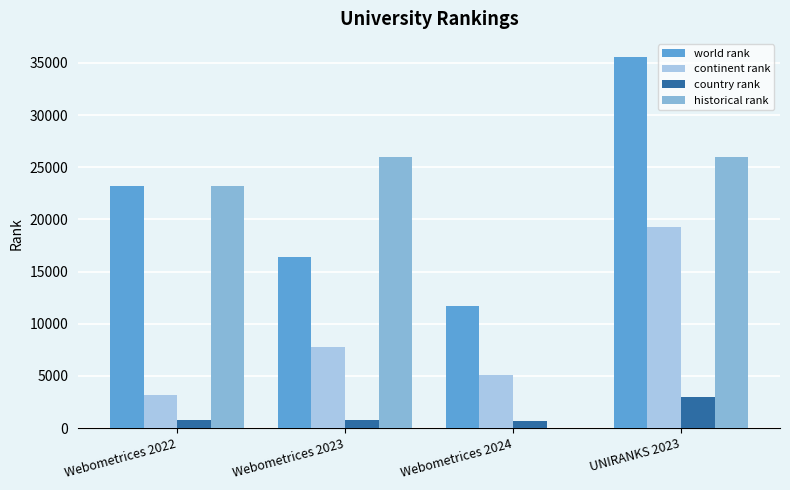

Count the number of categories in the chart.

4